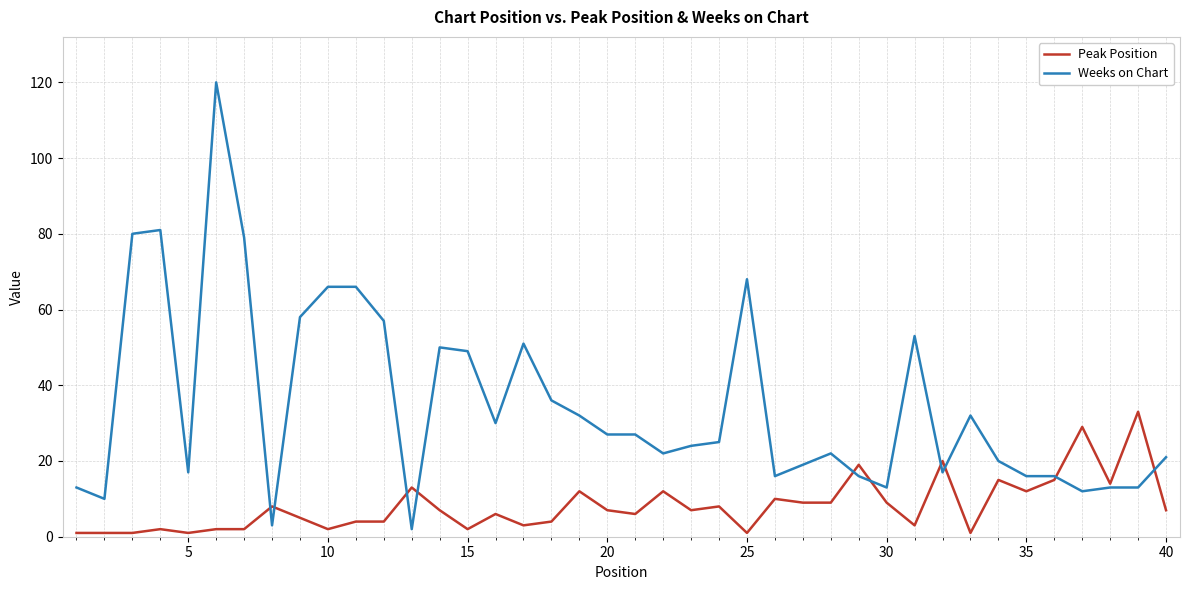

Which series has the largest range (max minus min)?

Weeks on Chart